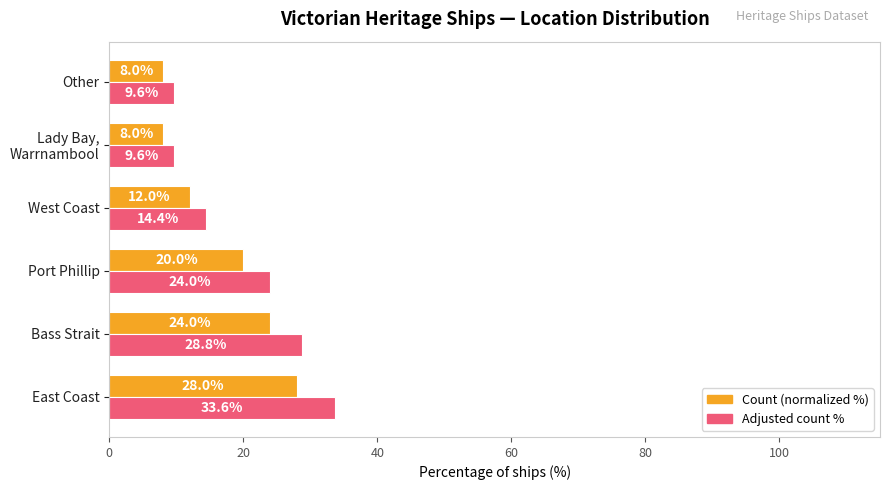

At which category does the chart reach its peak across all series?

East Coast